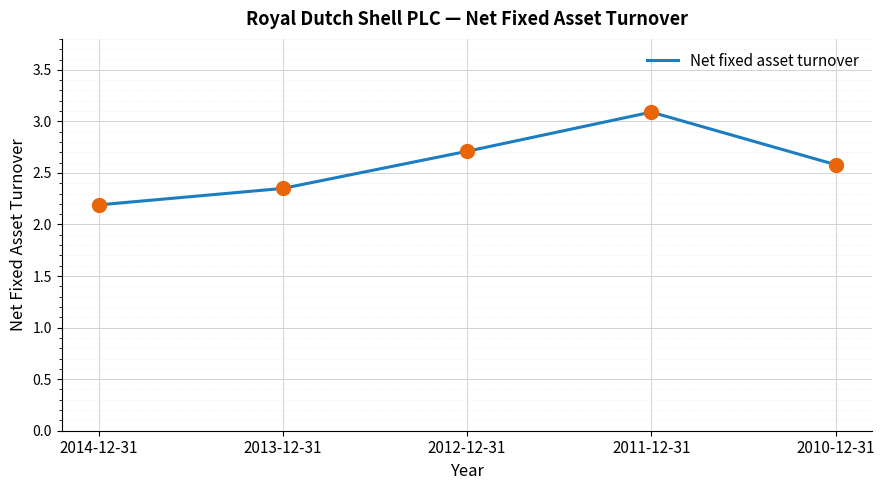

What is the ratio of the value at 2013-12-31 to the value at 2010-12-31?

0.9